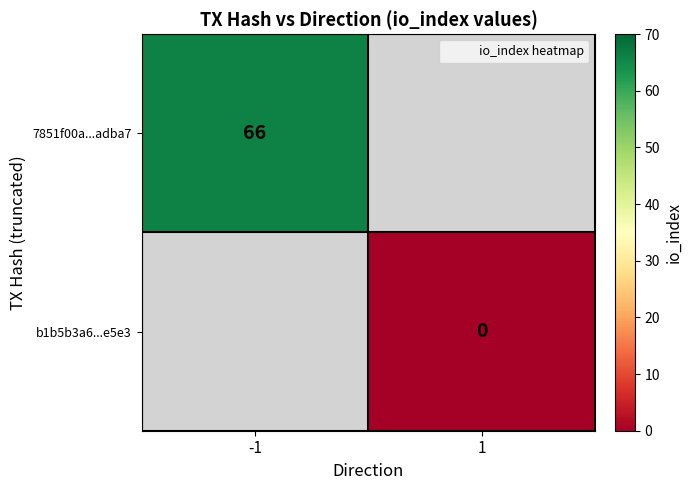

Between 1 and -1, which is larger?

-1